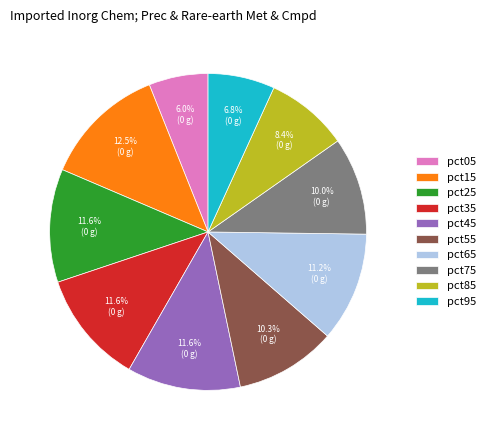

Which has a higher value, pct15 or pct75?

pct15